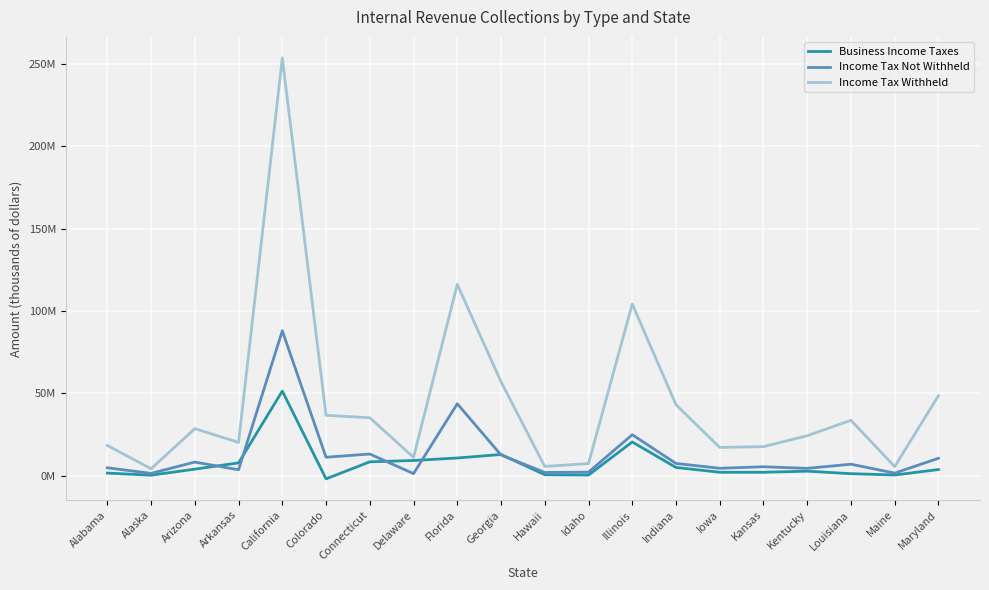

Is it true that Business Income Taxes equals 0.5 at Hawaii?

True